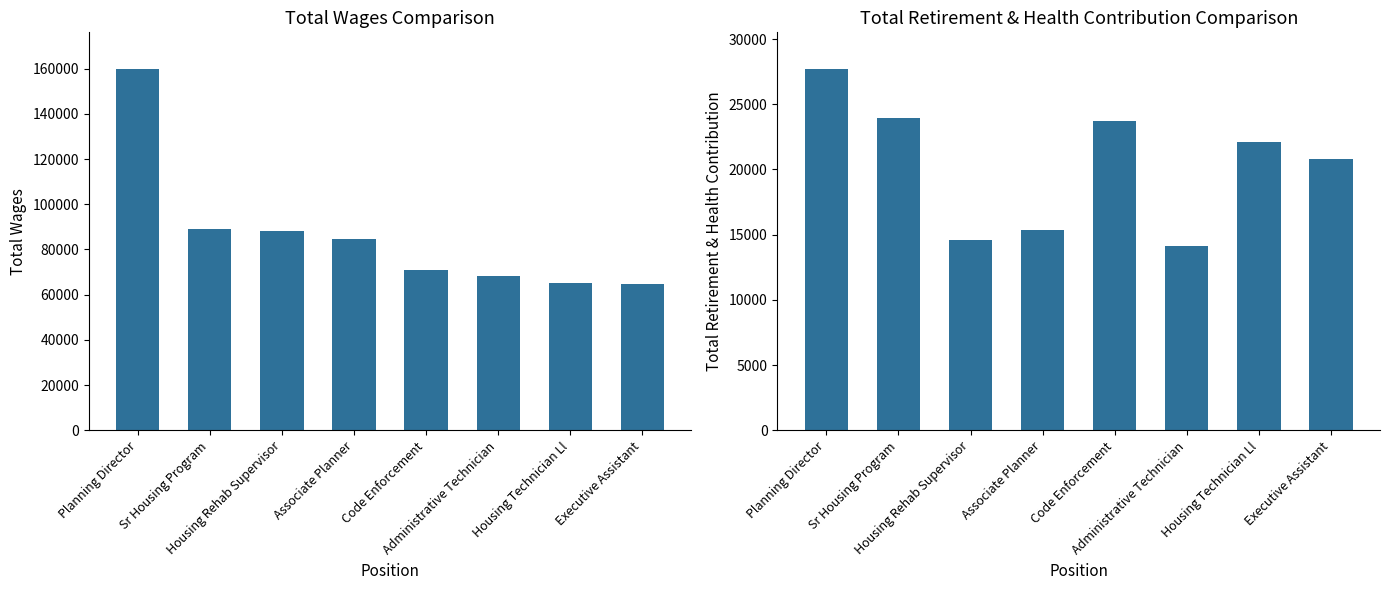

Which series has the largest total across all categories?

Total Wages